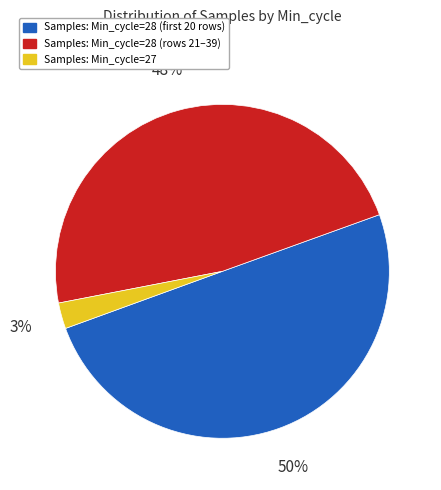

To the nearest percent, what is the average slice percentage?

33%